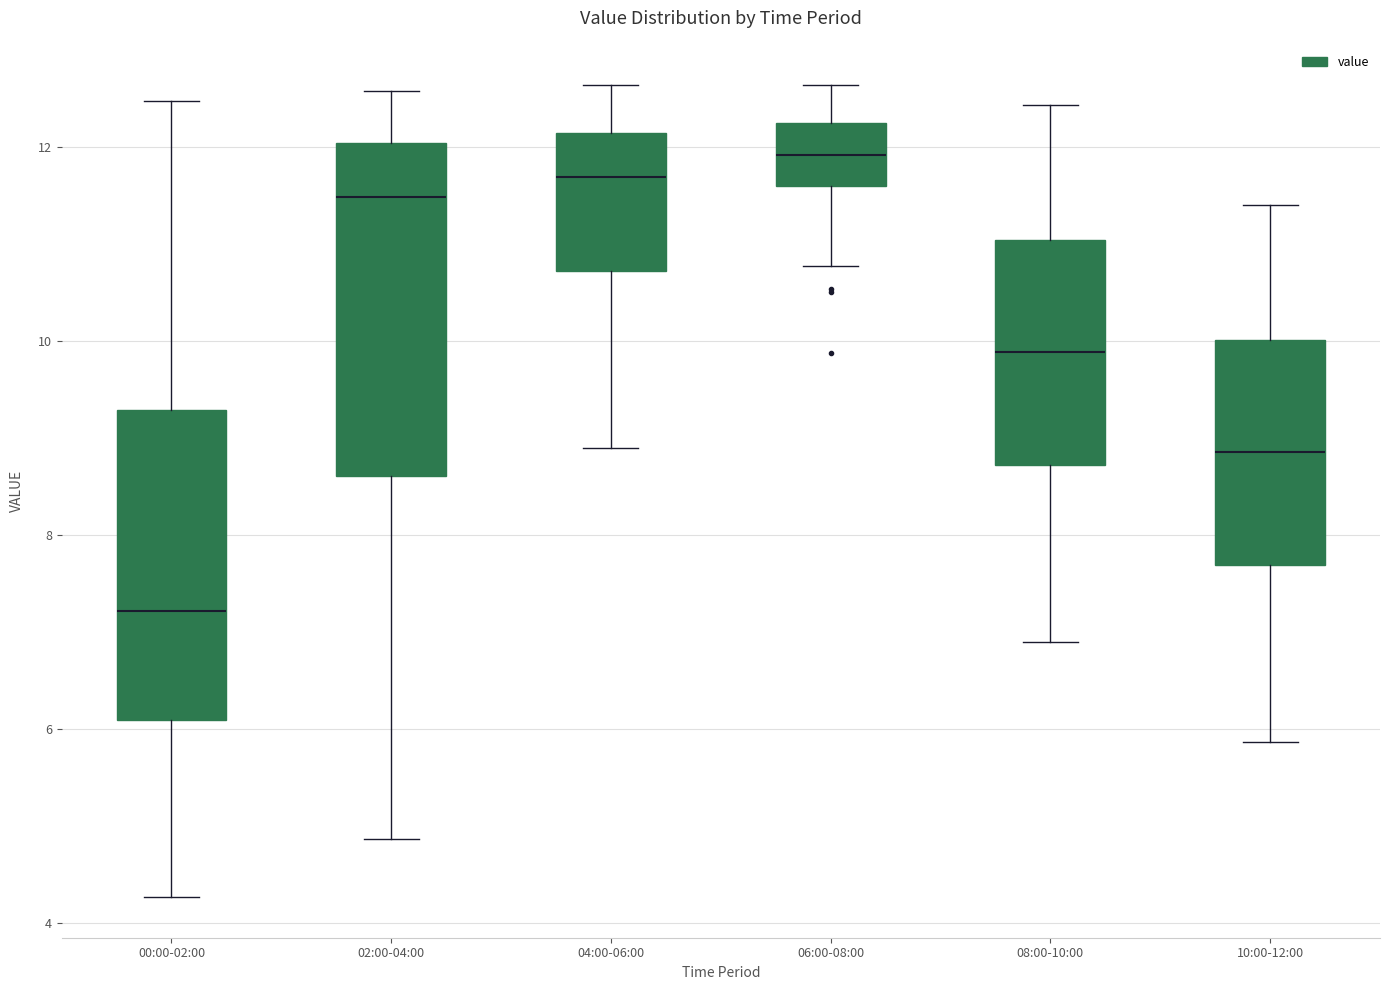

Reading left to right, transcribe this box plot: for each box, give where its median line is, the range the box spans, and where its two whiskers end, as read against the y-axis. The values are not printed on the chart, so give them approximately, as read against the axis.

00:00-02:00: median 7.2, box 6.0 to 9.2, whiskers 4.2 to 12.4
02:00-04:00: median 11.4, box 8.6 to 12.0, whiskers 4.8 to 12.6
04:00-06:00: median 11.6, box 10.8 to 12.2, whiskers 9.0 to 12.6
06:00-08:00: median 12.0, box 11.6 to 12.2, whiskers 10.8 to 12.6
08:00-10:00: median 9.8, box 8.8 to 11.0, whiskers 7.0 to 12.4
10:00-12:00: median 8.8, box 7.6 to 10.0, whiskers 5.8 to 11.4